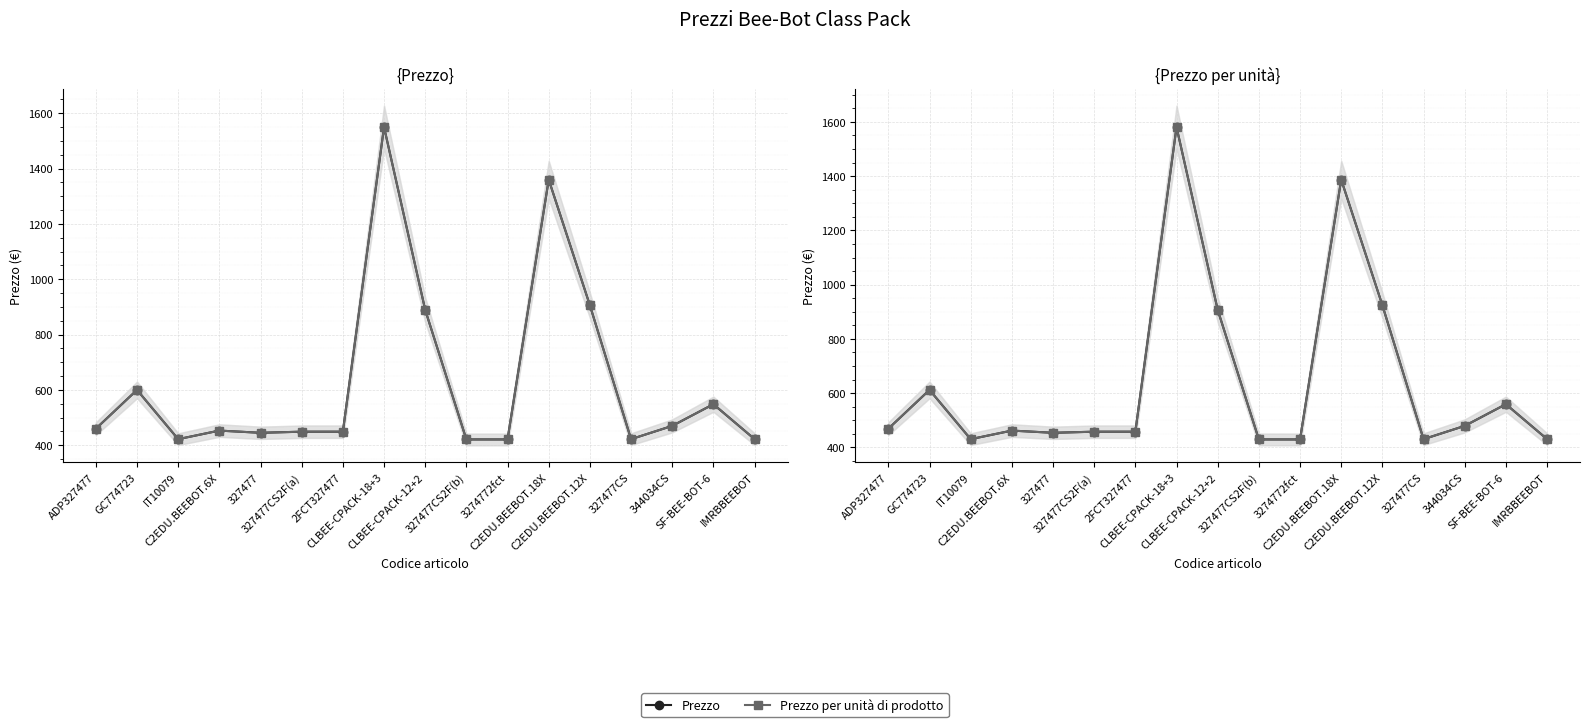

Is it true that Prezzo equals 375.8 at CLBEE-CPACK-12+2?

False